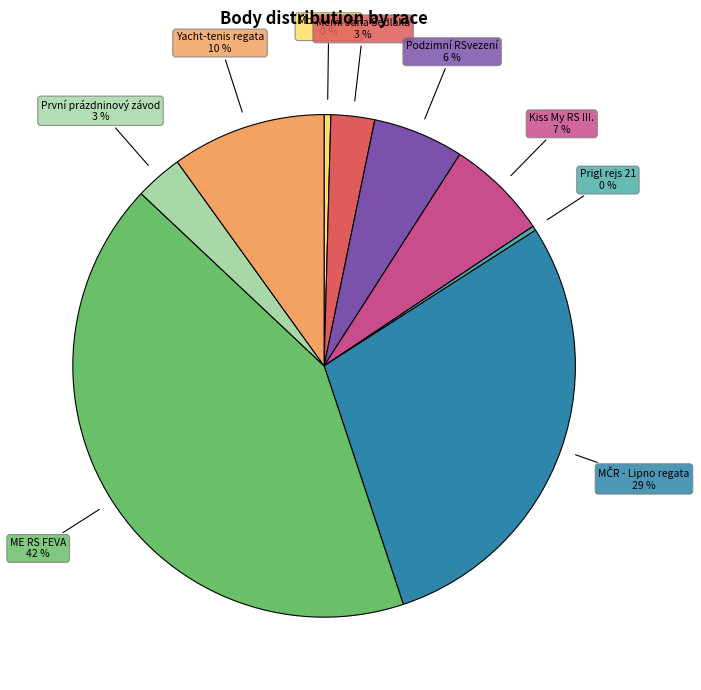

Is the sum of ME RS FEVA and První prázdninový závod greater than half?

No